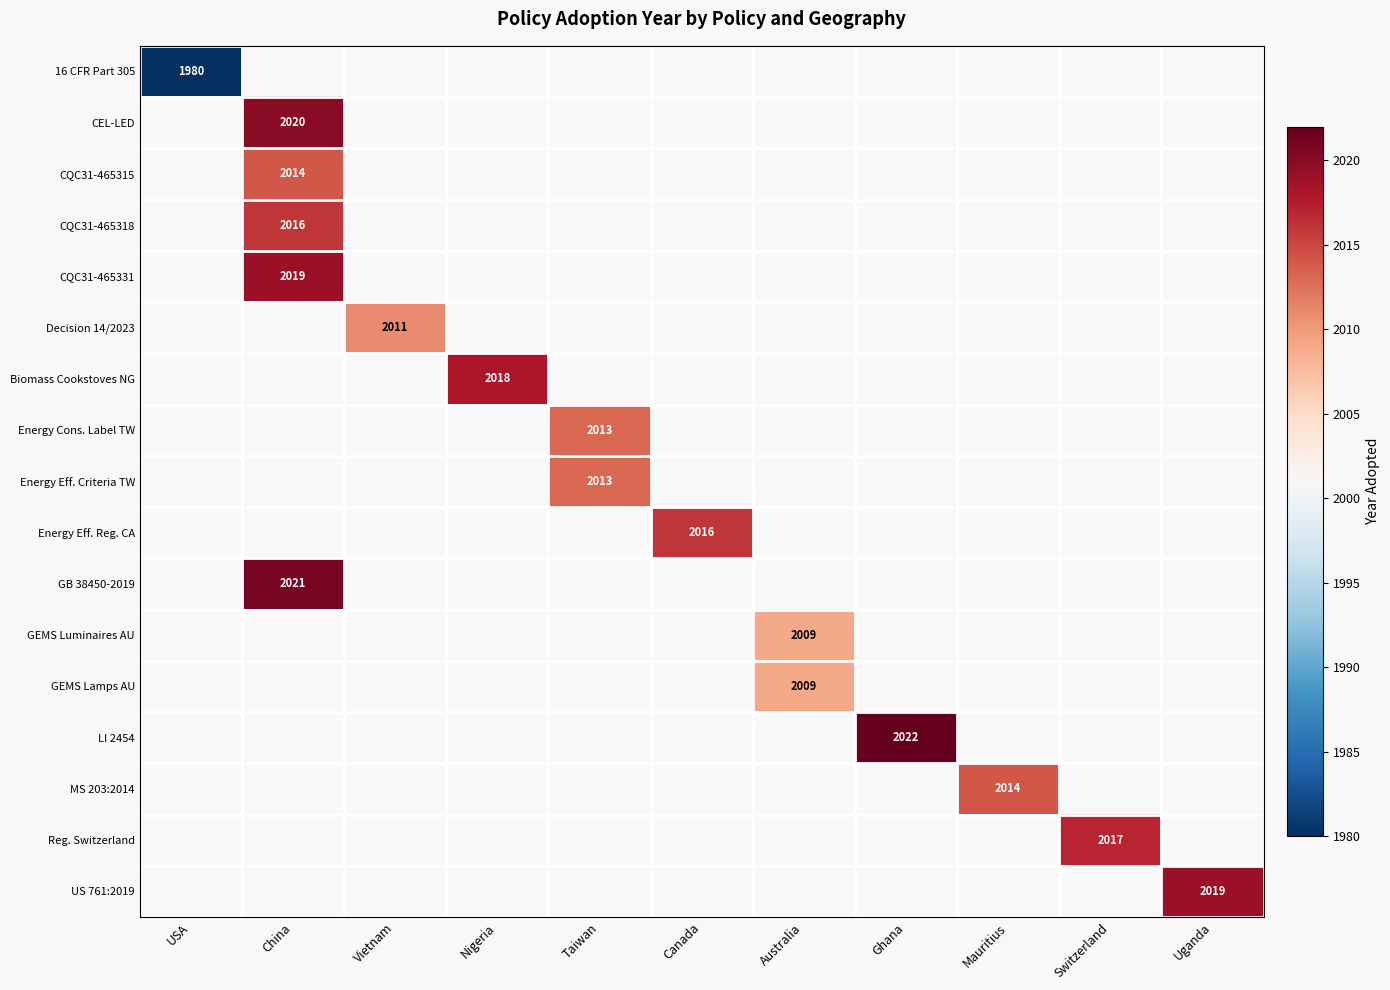

The Energy Eff. Reg. CA series shows 3037 at Canada. True or false?

False